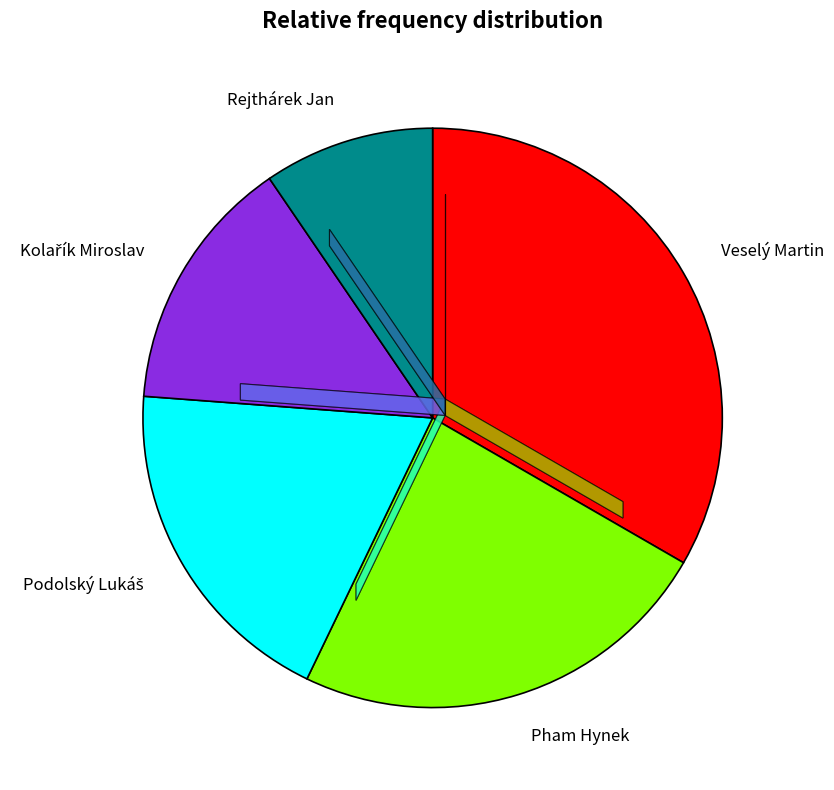

Between Veselý Martin and Rejthárek Jan, which is larger?

Veselý Martin